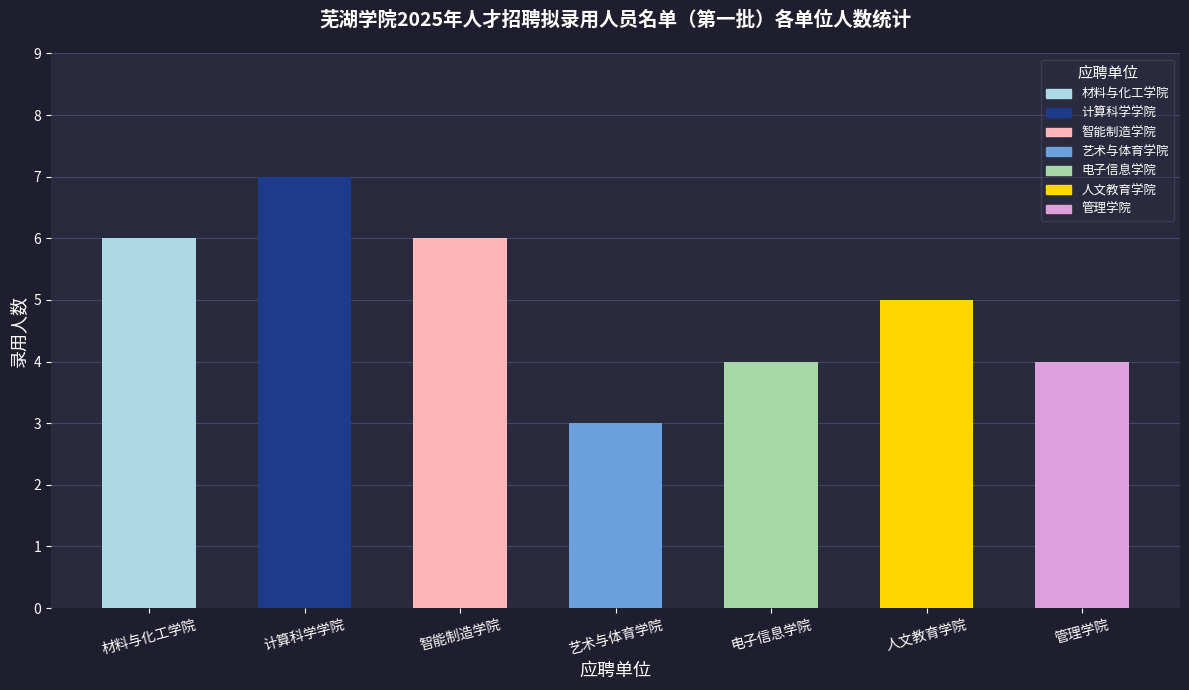

What is the difference between the maximum and minimum values?

4